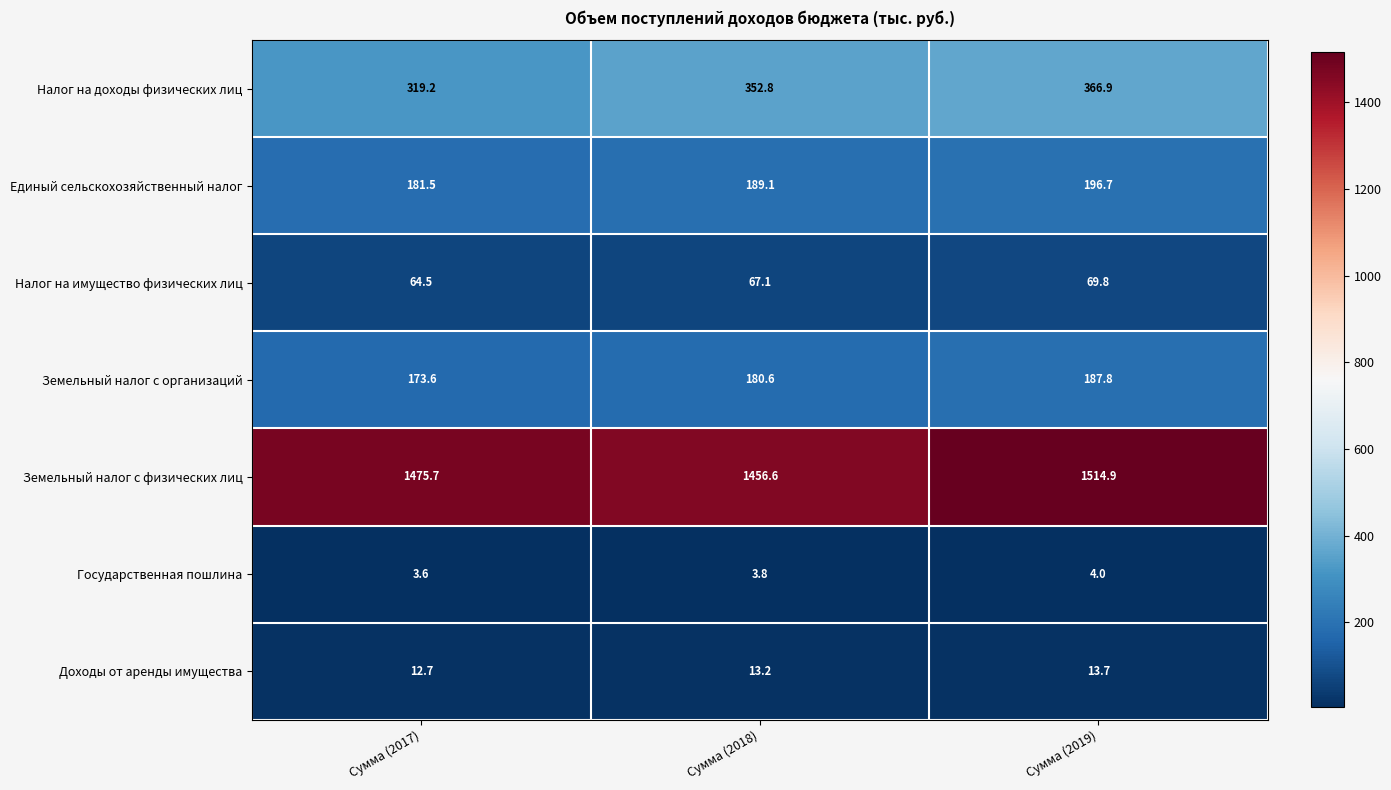

What value does the Единый сельскохозяйственный налог series have at Сумма (2019)?

196.7